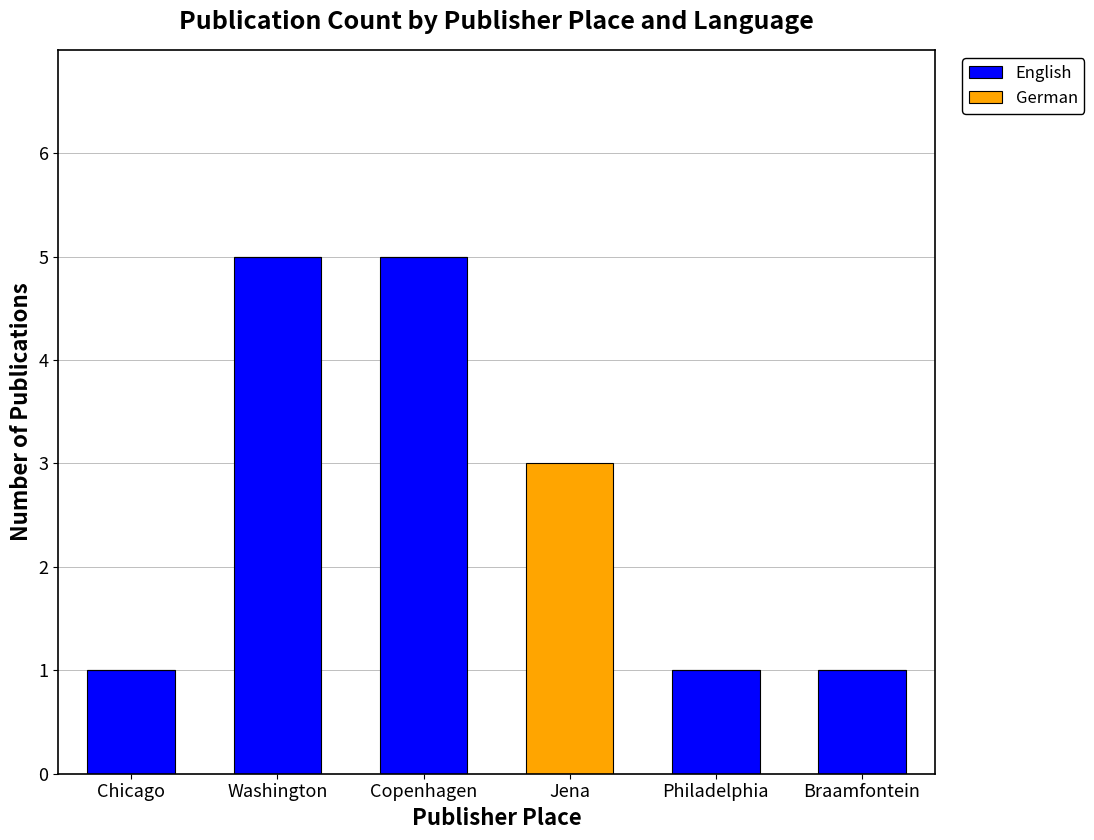

Read the English value at Washington.

5